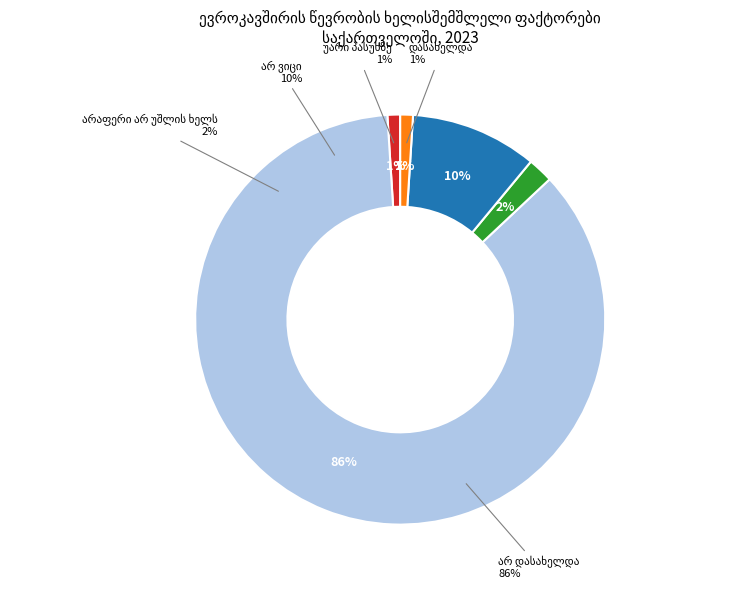

Which slice is the largest?

არ დასახელდა